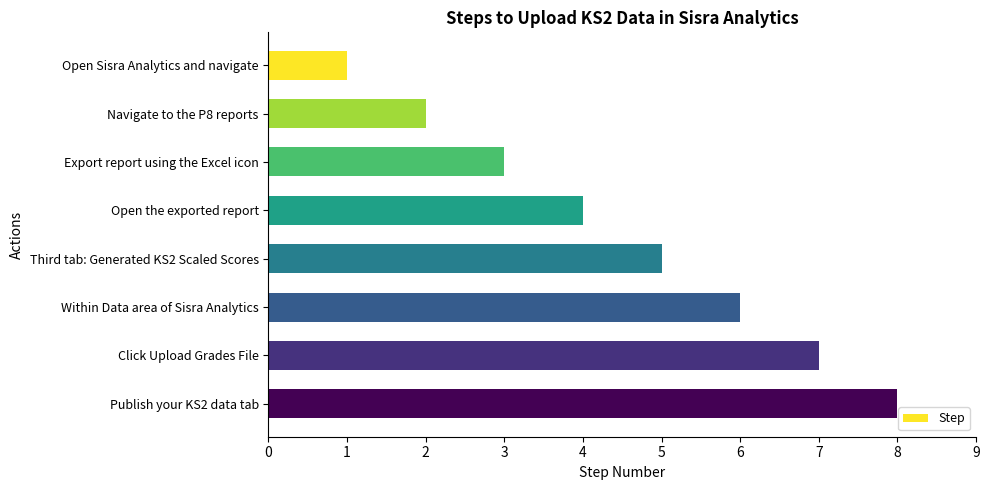

What is the ratio of the value at Navigate to the P8 reports to the value at Open Sisra Analytics and navigate?

2.0